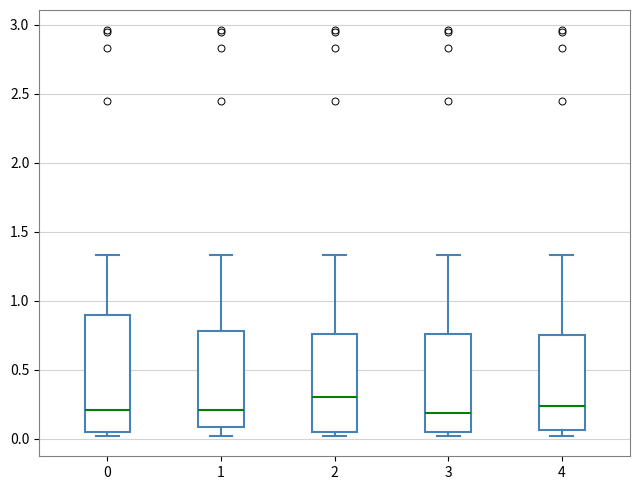

Which box is the tallest, from its lower edge to its upper edge?

0